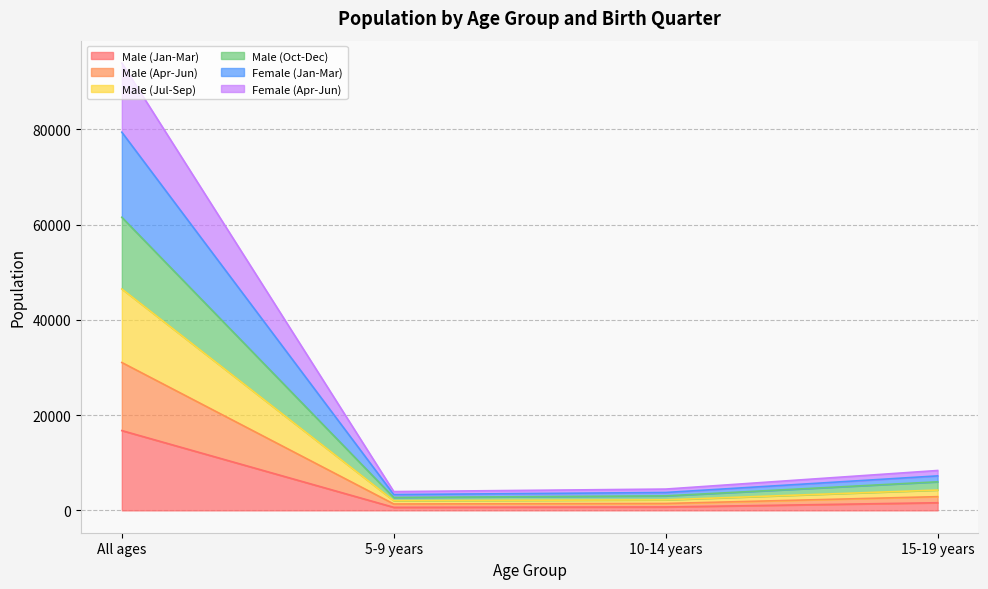

At which category is the sum across all series the highest?

All ages